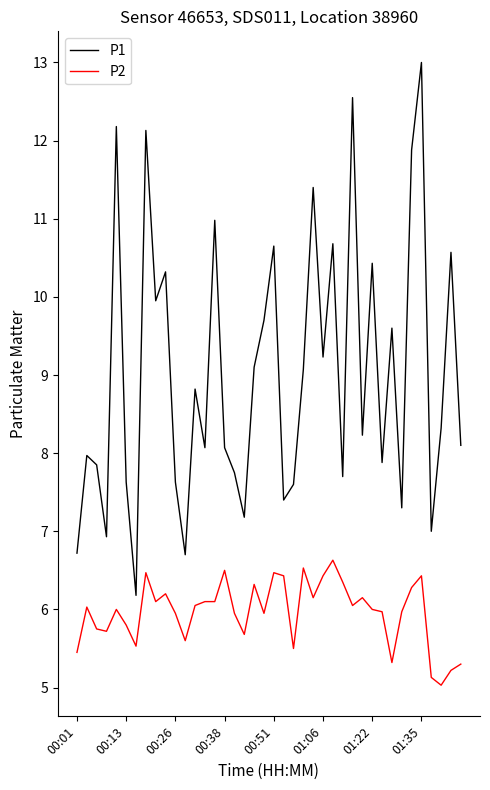

Which series has the largest total across all categories?

P1